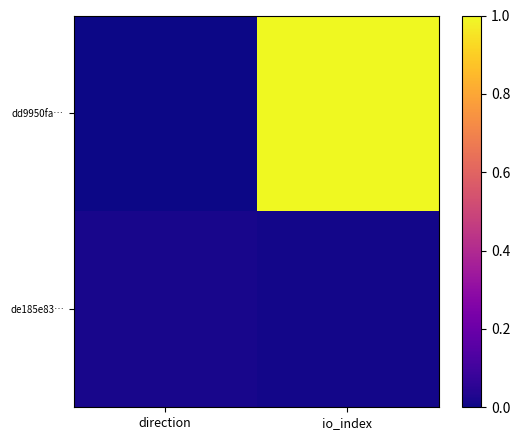

List the series in order of their peak value, lowest first.

de185e83…, dd9950fa…